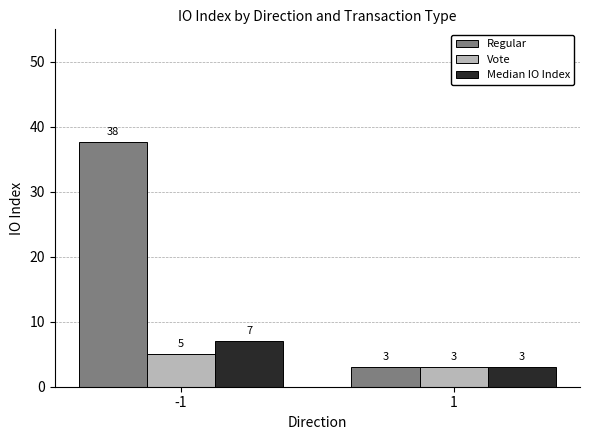

The Regular series shows 3.0 at 1. True or false?

True